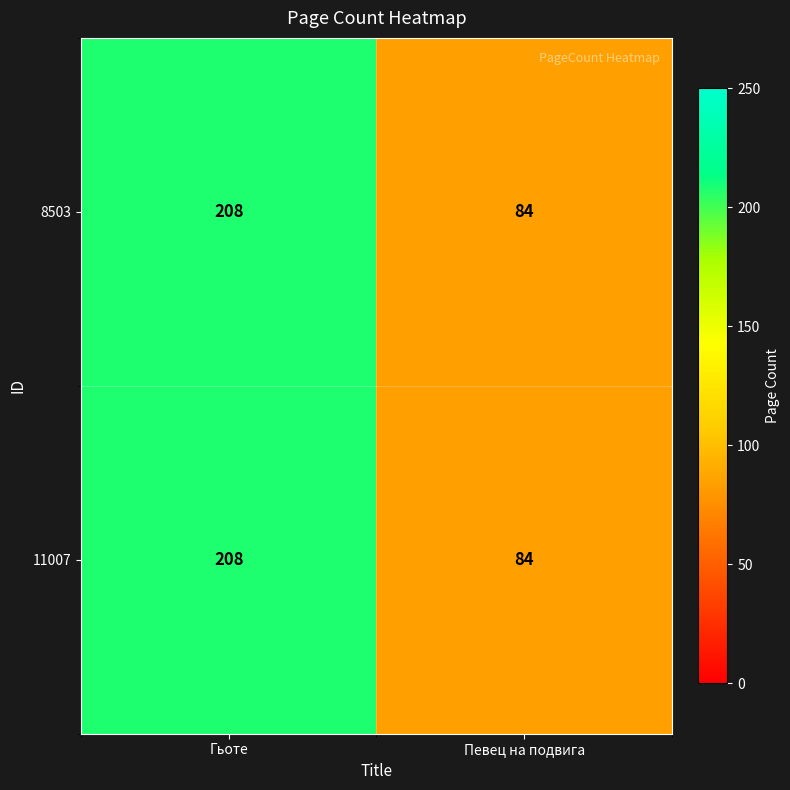

What is the total value across all series at Гьоте?

416